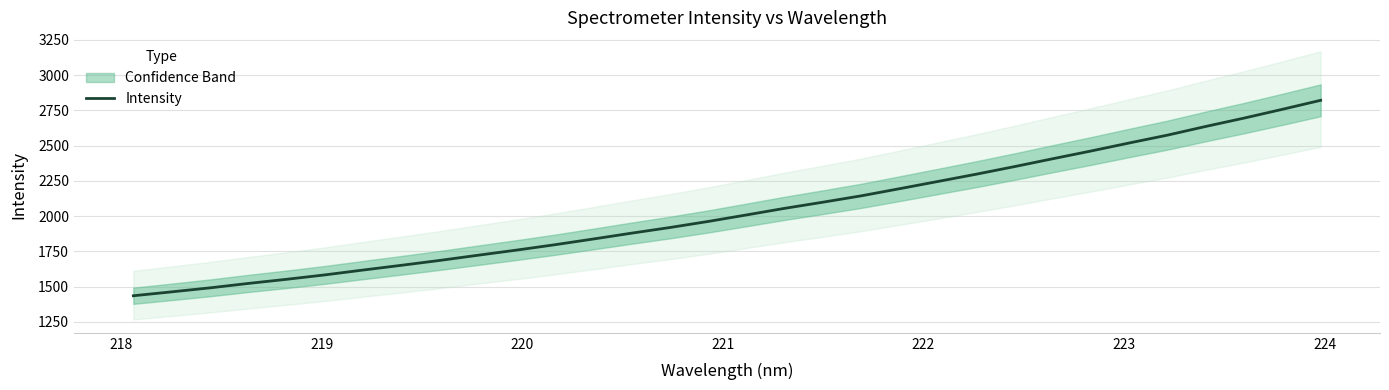

What is the minimum value for Intensity?

1435.4